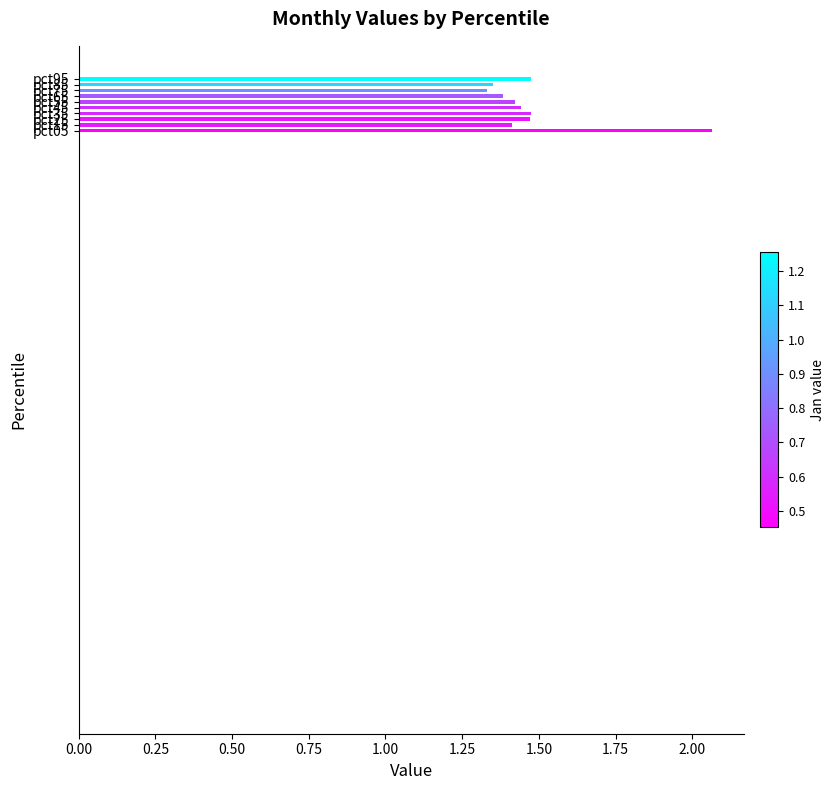

What is the sum of all values?

14.8